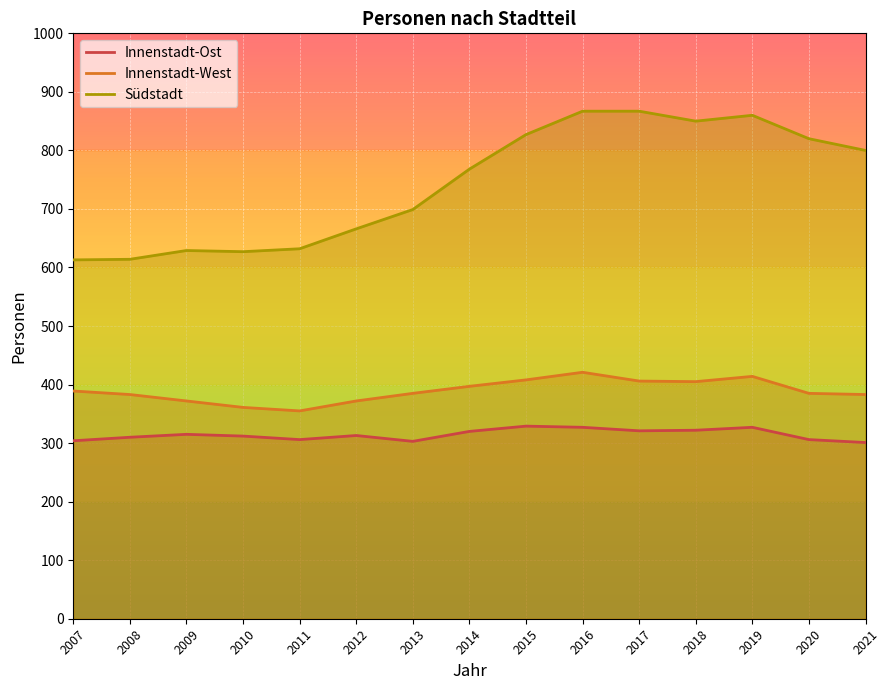

What is the average value of the Südstadt series?

743